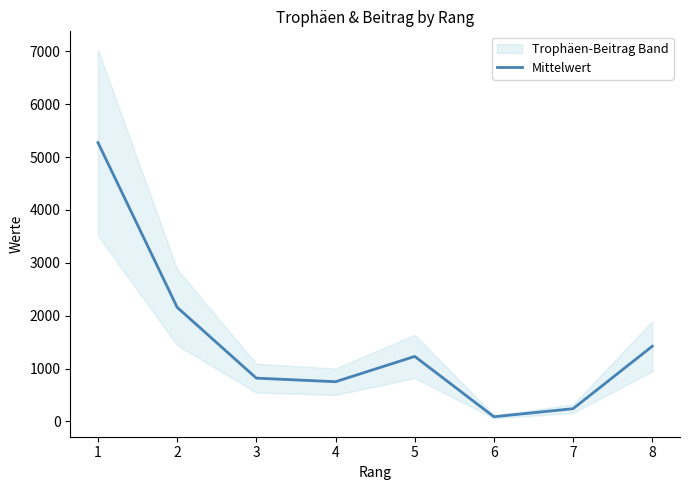

Which label corresponds to the largest value in the chart?

1